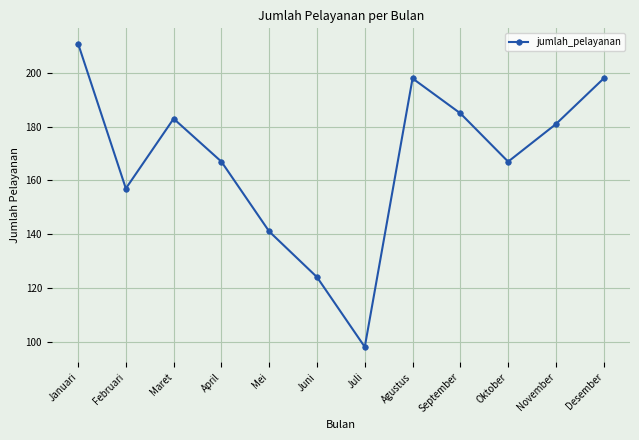

The value at Desember is 198. True or false?

True